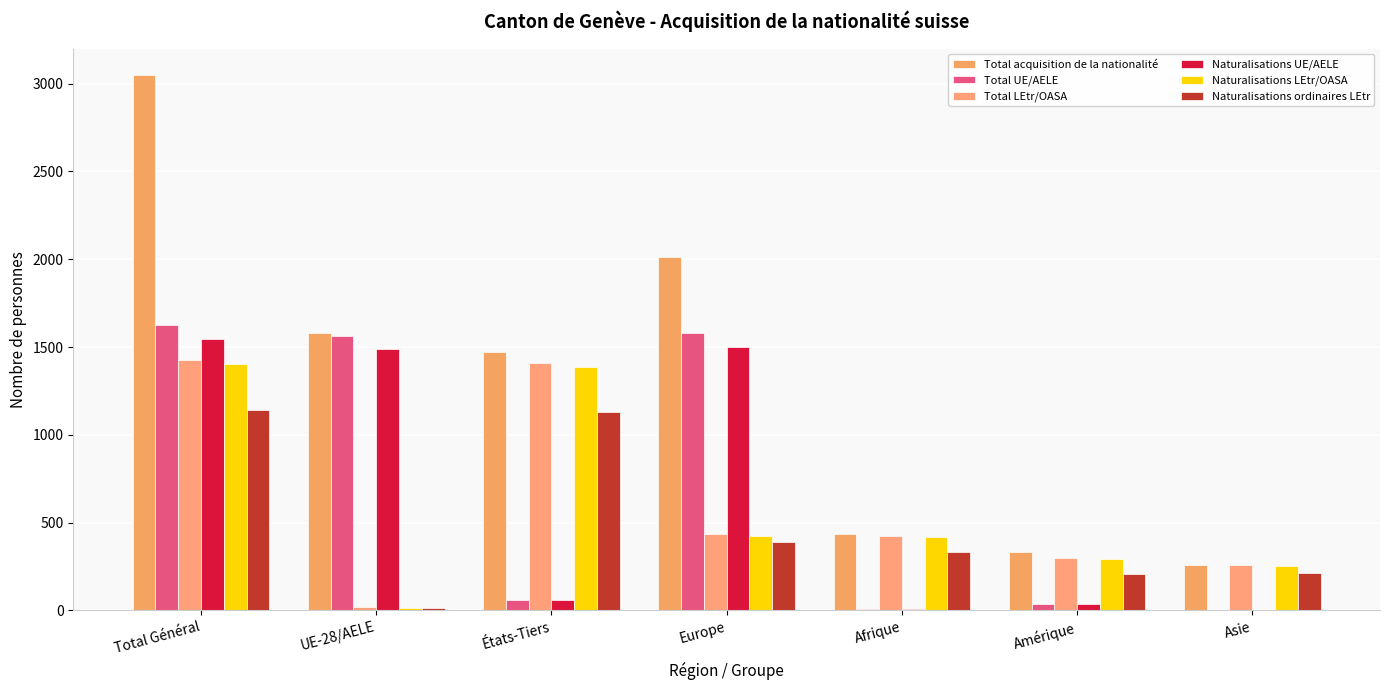

At which category is the sum across all series the highest?

Total Général